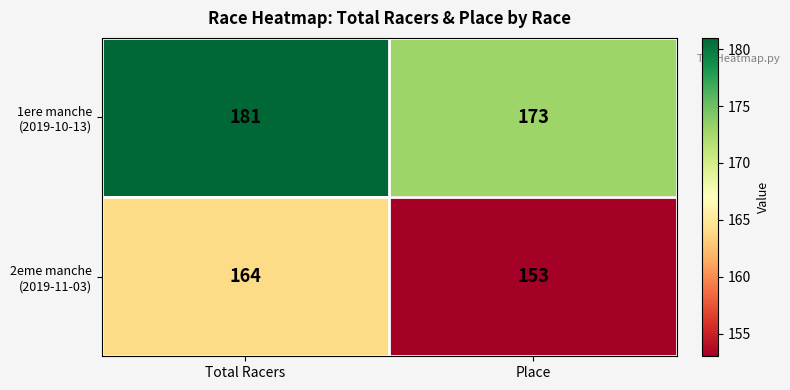

What is the total value across all series at Place?

326